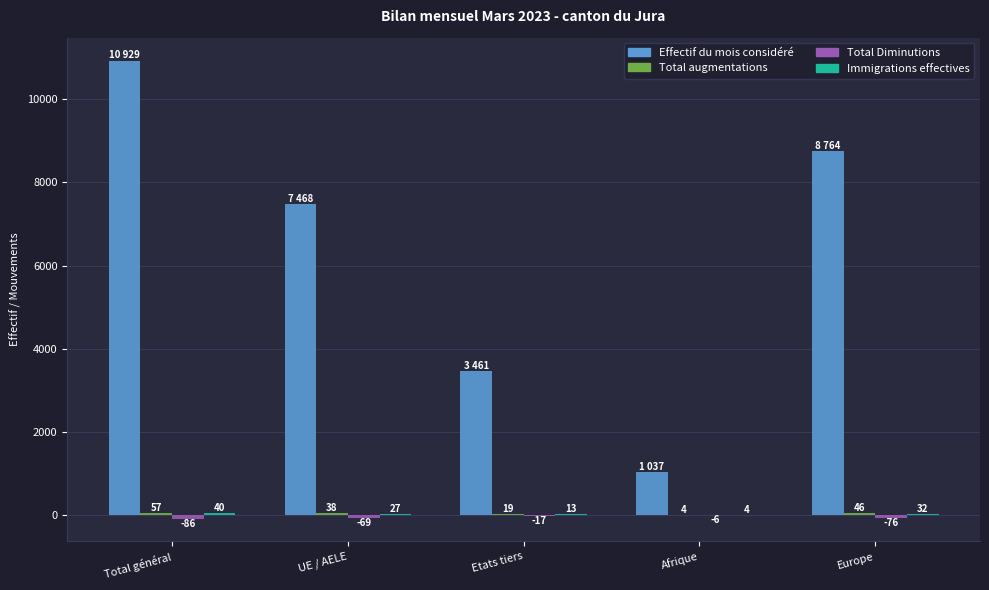

What is the total value across all series at Afrique?

1039